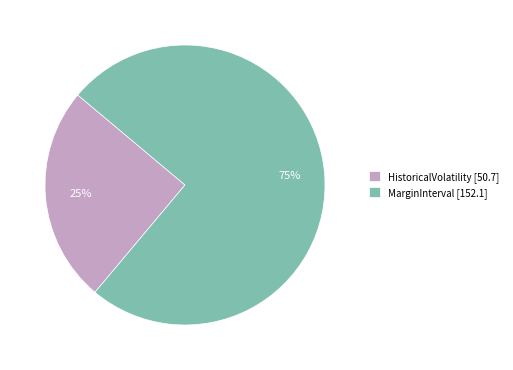

Is the sum of HistoricalVolatility [50.7] and MarginInterval [152.1] greater than half?

Yes